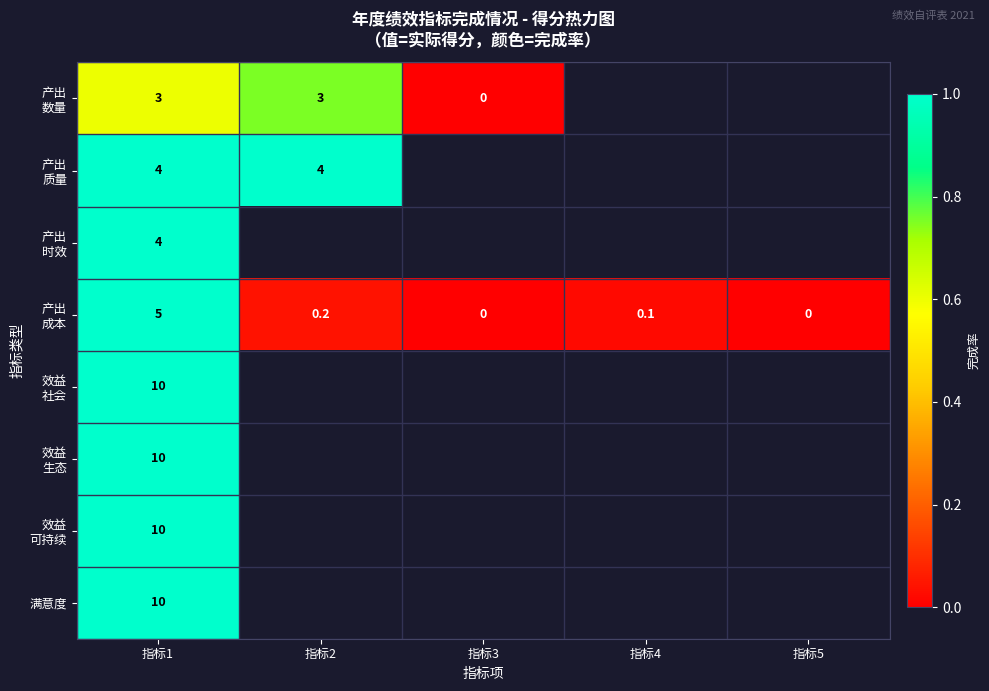

Is it true that 满意度 equals 10.0 at 指标1?

True